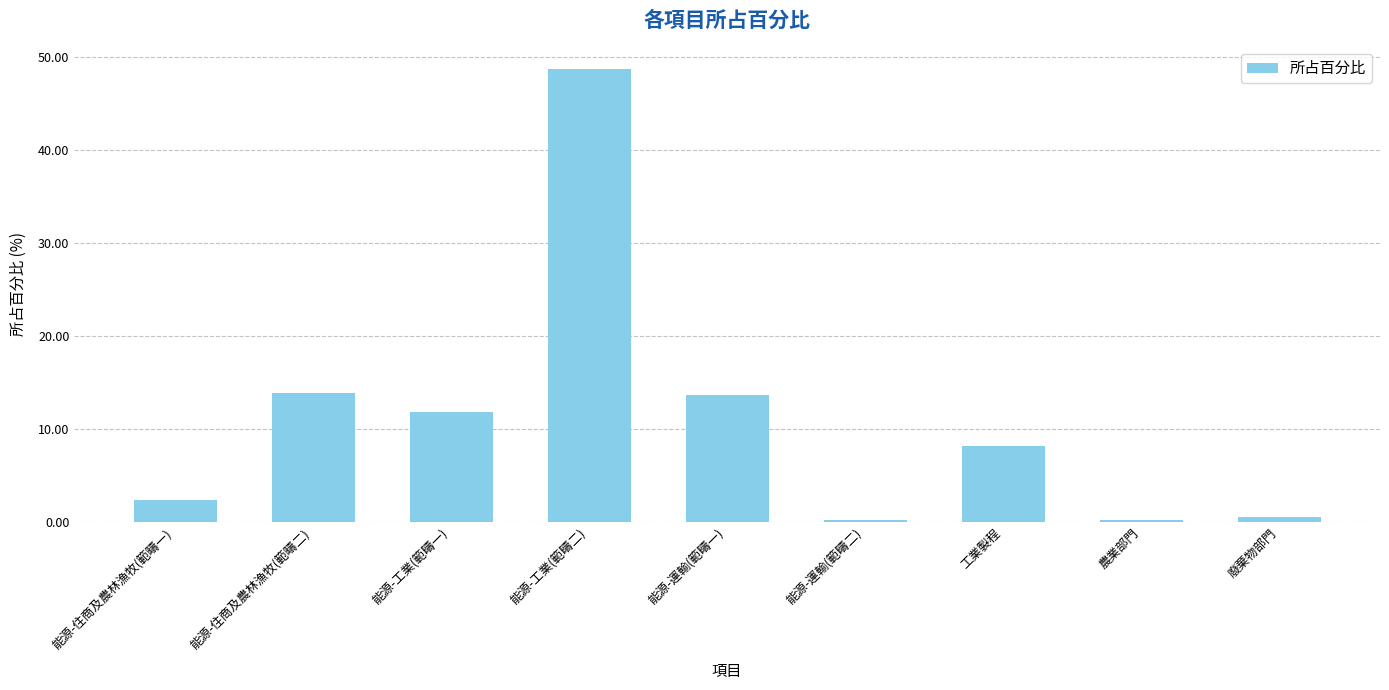

Read the value at 能源-運輸(範疇一).

13.7